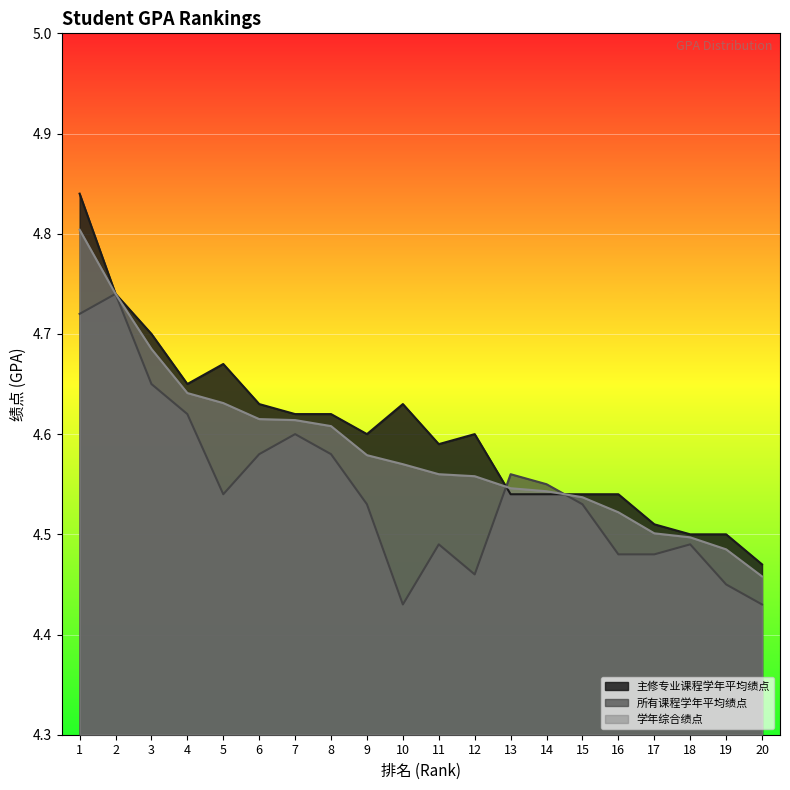

Does the chart display data point markers on the line(s)?

No